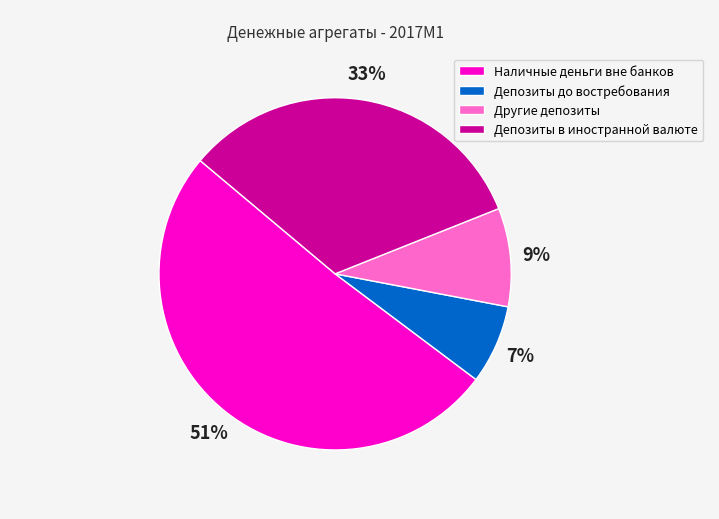

Which has a higher value, Другие депозиты or Наличные деньги вне банков?

Наличные деньги вне банков